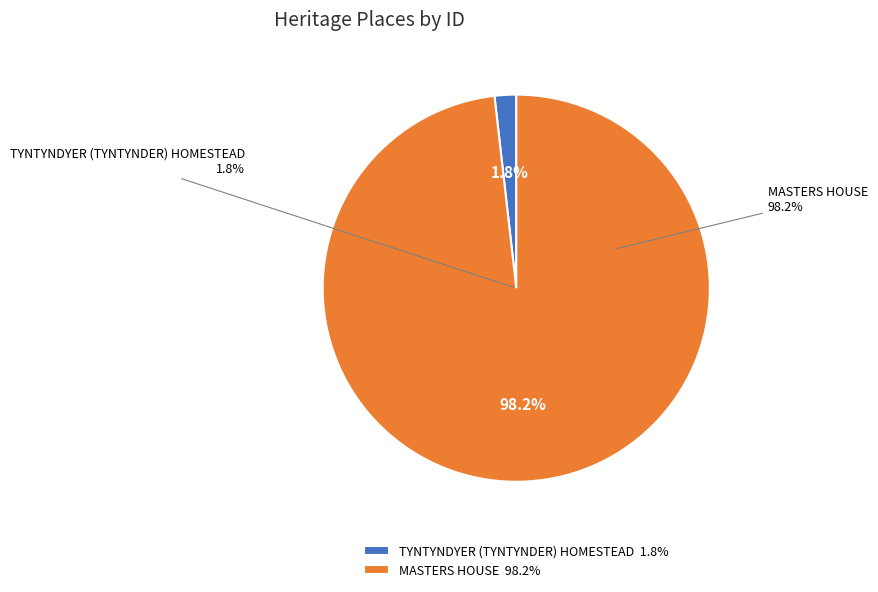

Which category has the biggest portion of the pie?

MASTERS HOUSE